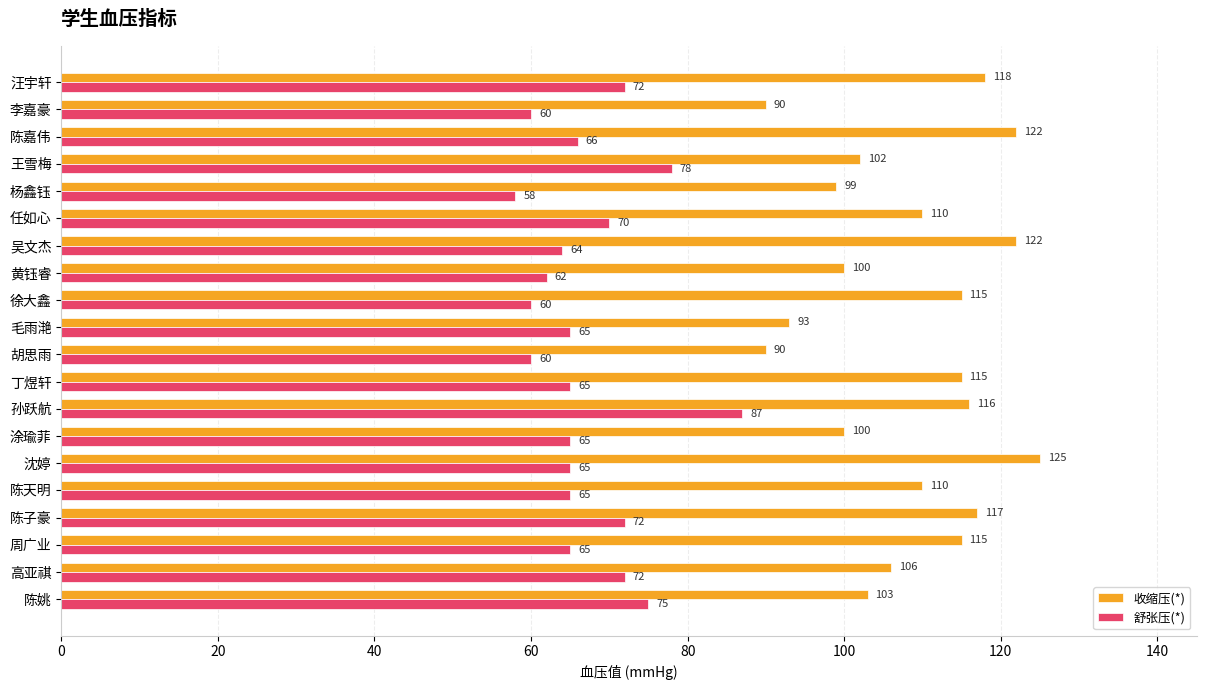

List the series in order of their overall mean, highest first.

收缩压(*), 舒张压(*)